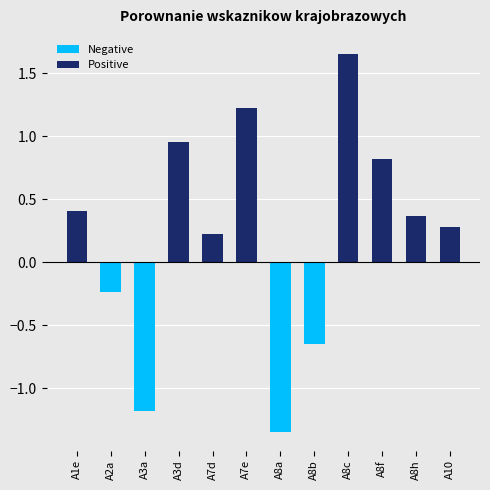

Rank the series at A8a from highest to lowest value.

Positive, Negative